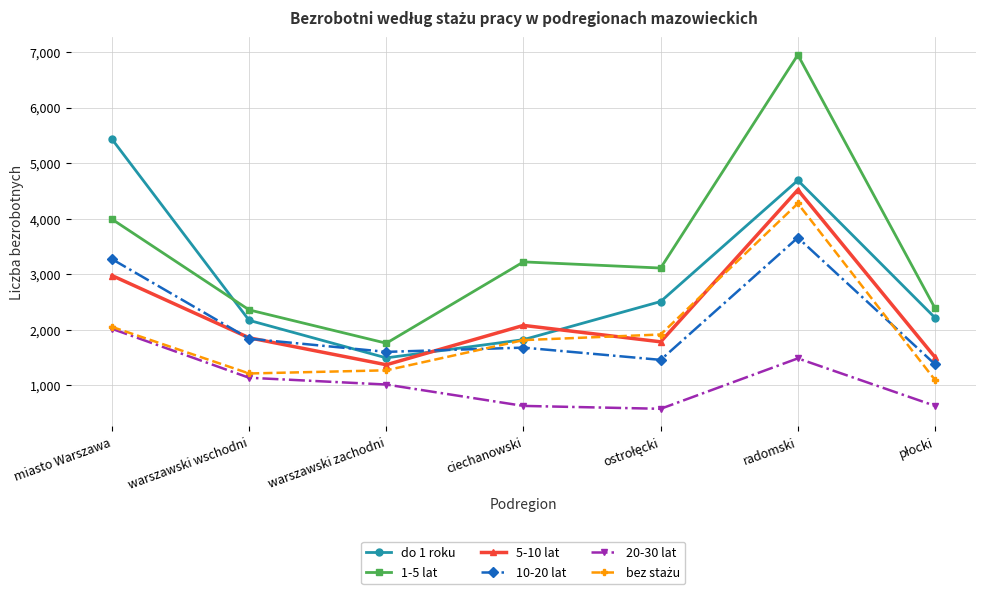

True or false: 10-20 lat and 20-30 lat intersect in this chart.

False